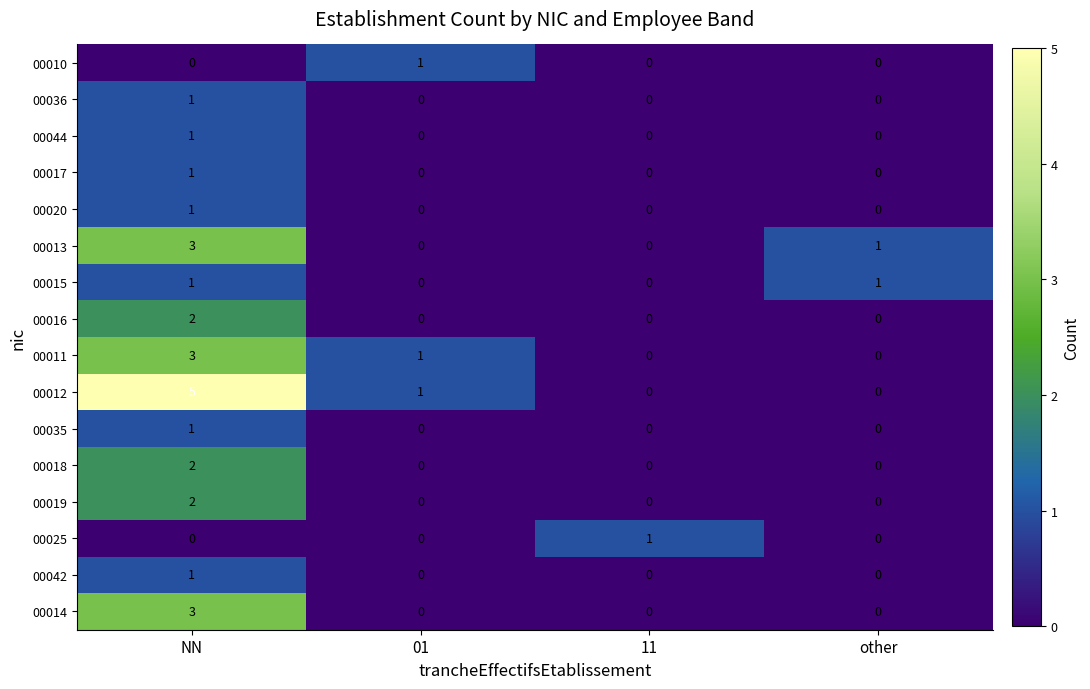

How many categories are shown in the chart?

4